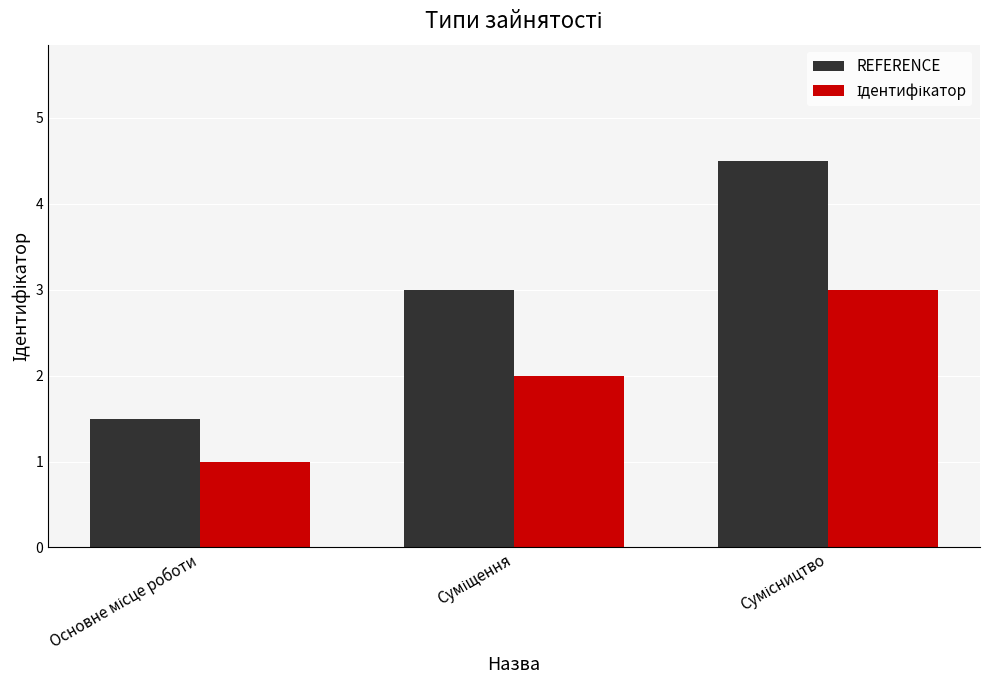

What is the sum of all REFERENCE values?

9.0